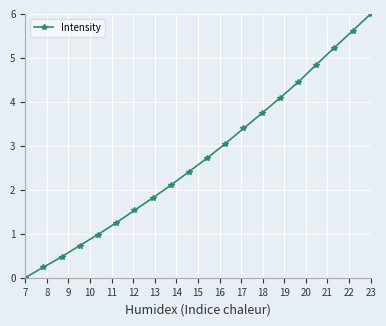

What is the value of the 4th point from the left?

0.7